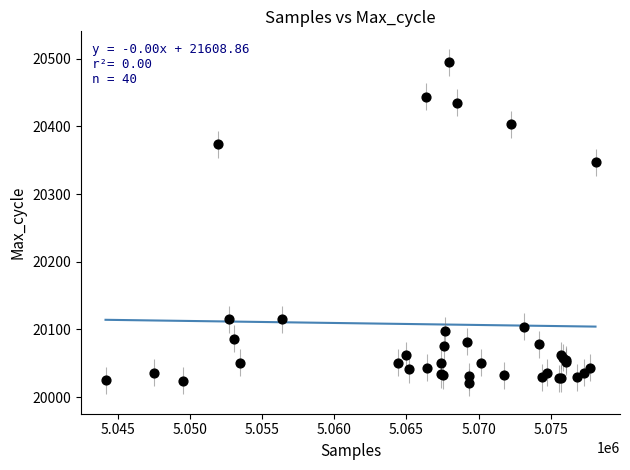

What Y value in the scatter plot is closest to 20258?

20347